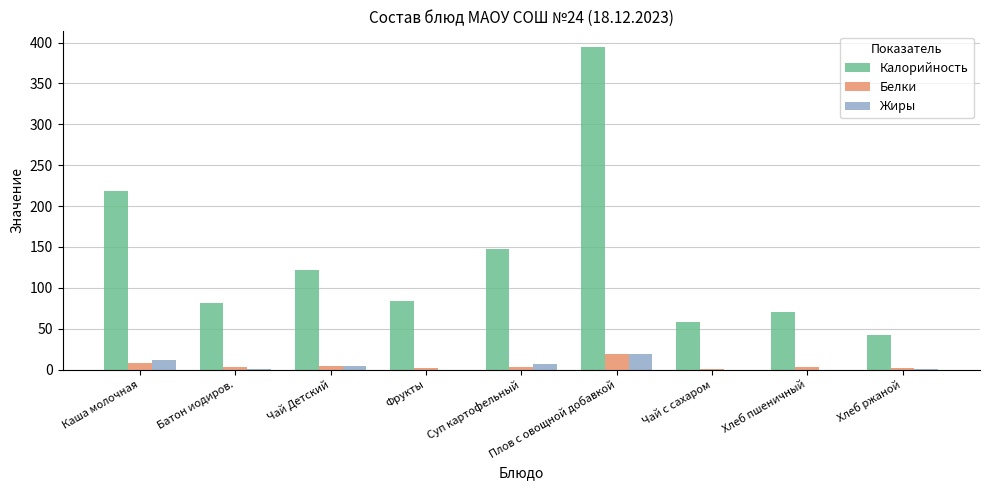

What is the maximum value shown in the chart?

394.0